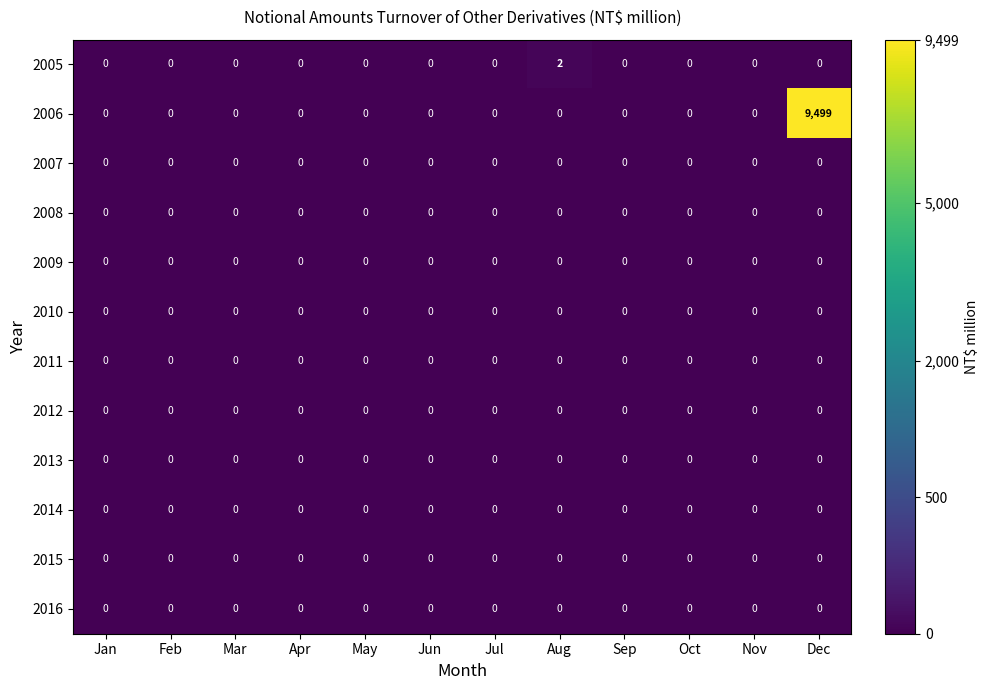

Which series has the widest spread of values?

2006